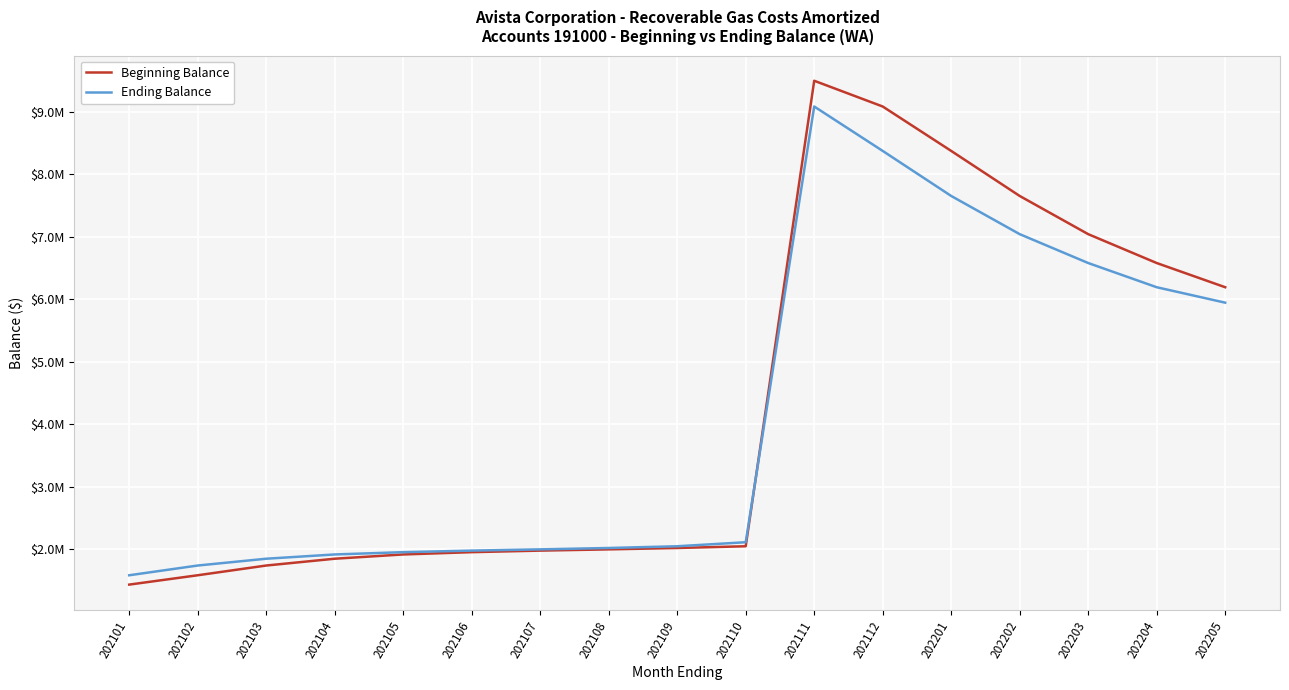

At which label is Beginning Balance closest to 5462546?

202205